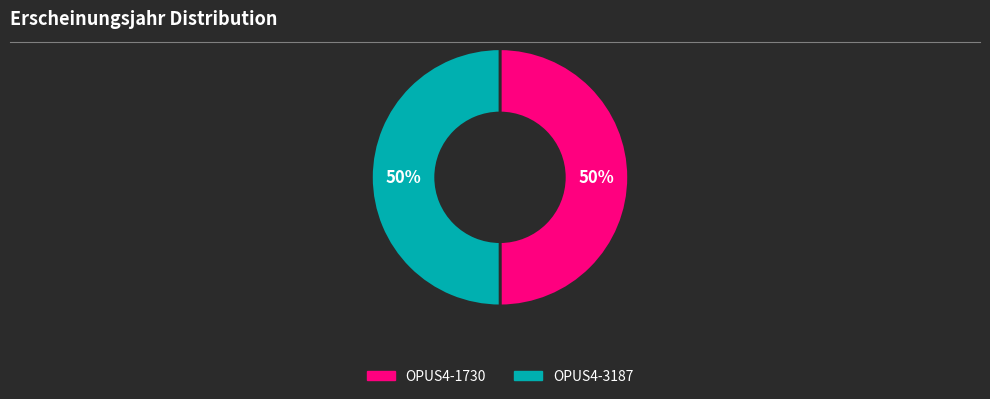

What percentage is the OPUS4-1730 slice, to the nearest percent?

50%